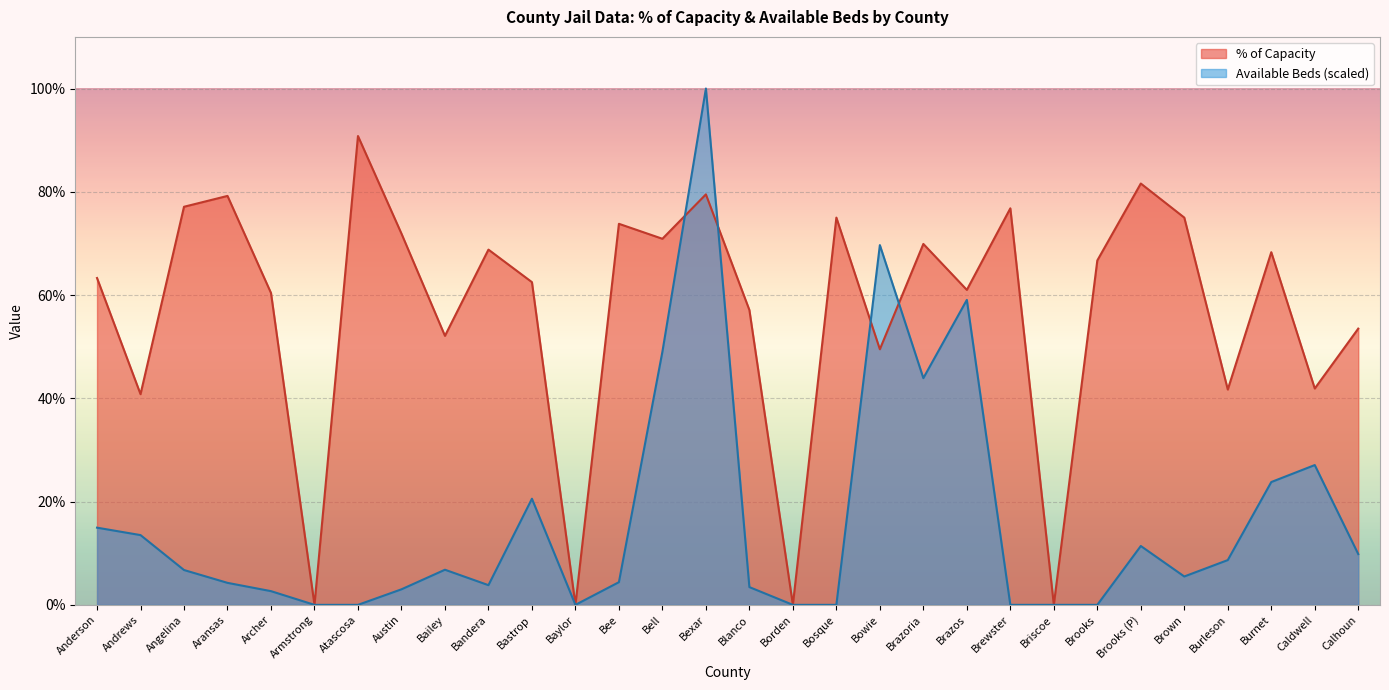

List the series in order of their overall mean, highest first.

% of Capacity, Available Beds (scaled)